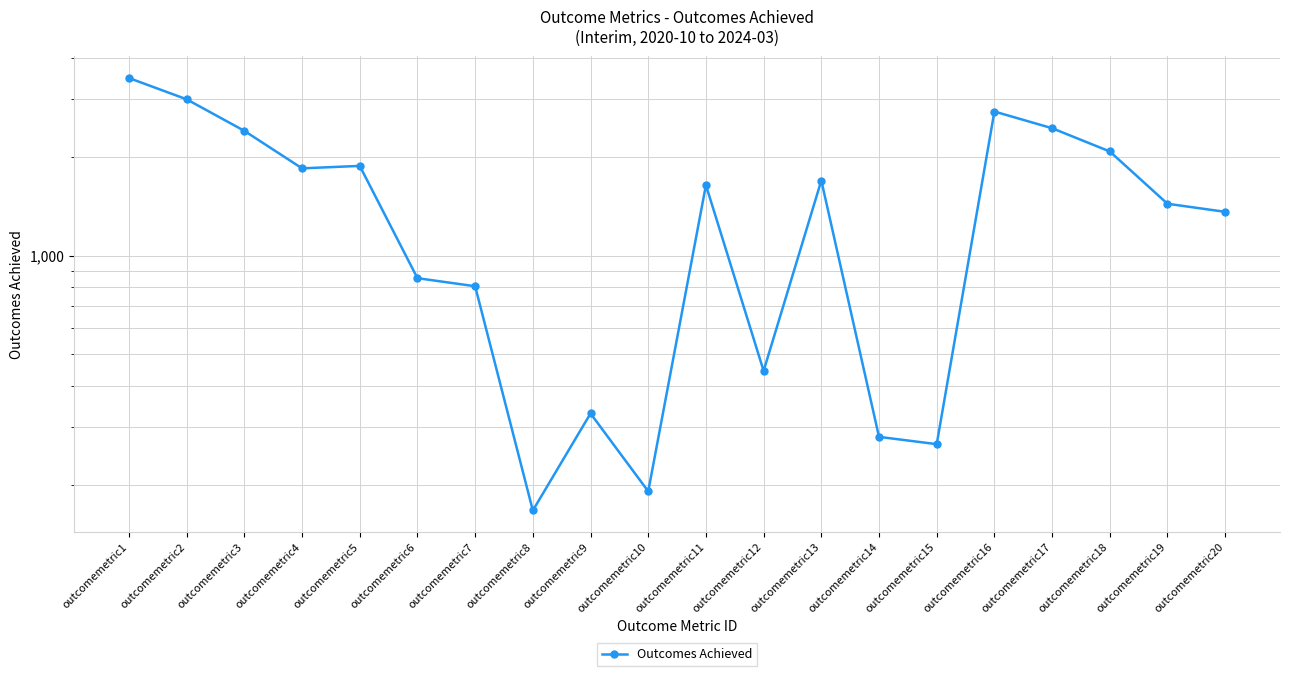

Reading left to right, extract all data points from this chart.

3476	2994	2399	1844	1876	853	806	167	330	191	1639	445	1693	280	266	2748	2444	2076	1438	1359